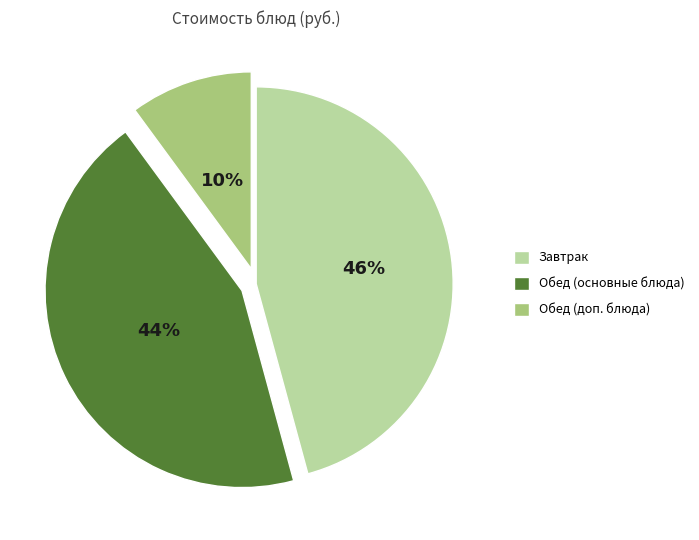

To the nearest percent, what is the difference between the largest and smallest slice percentages?

36%